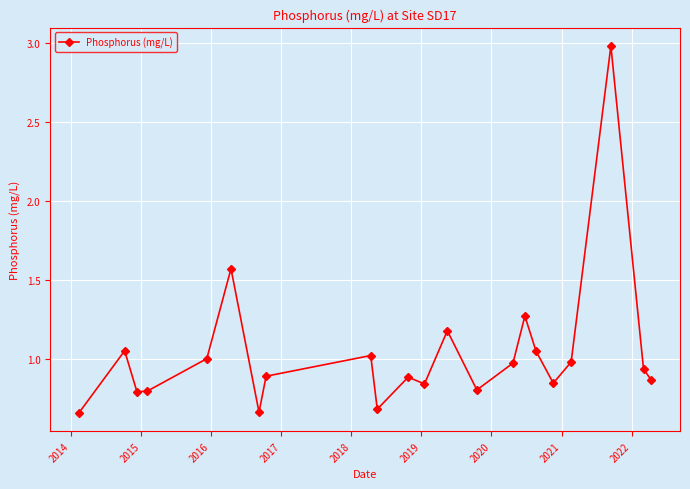

True or false: the data has more than 1 interior local peaks.

True